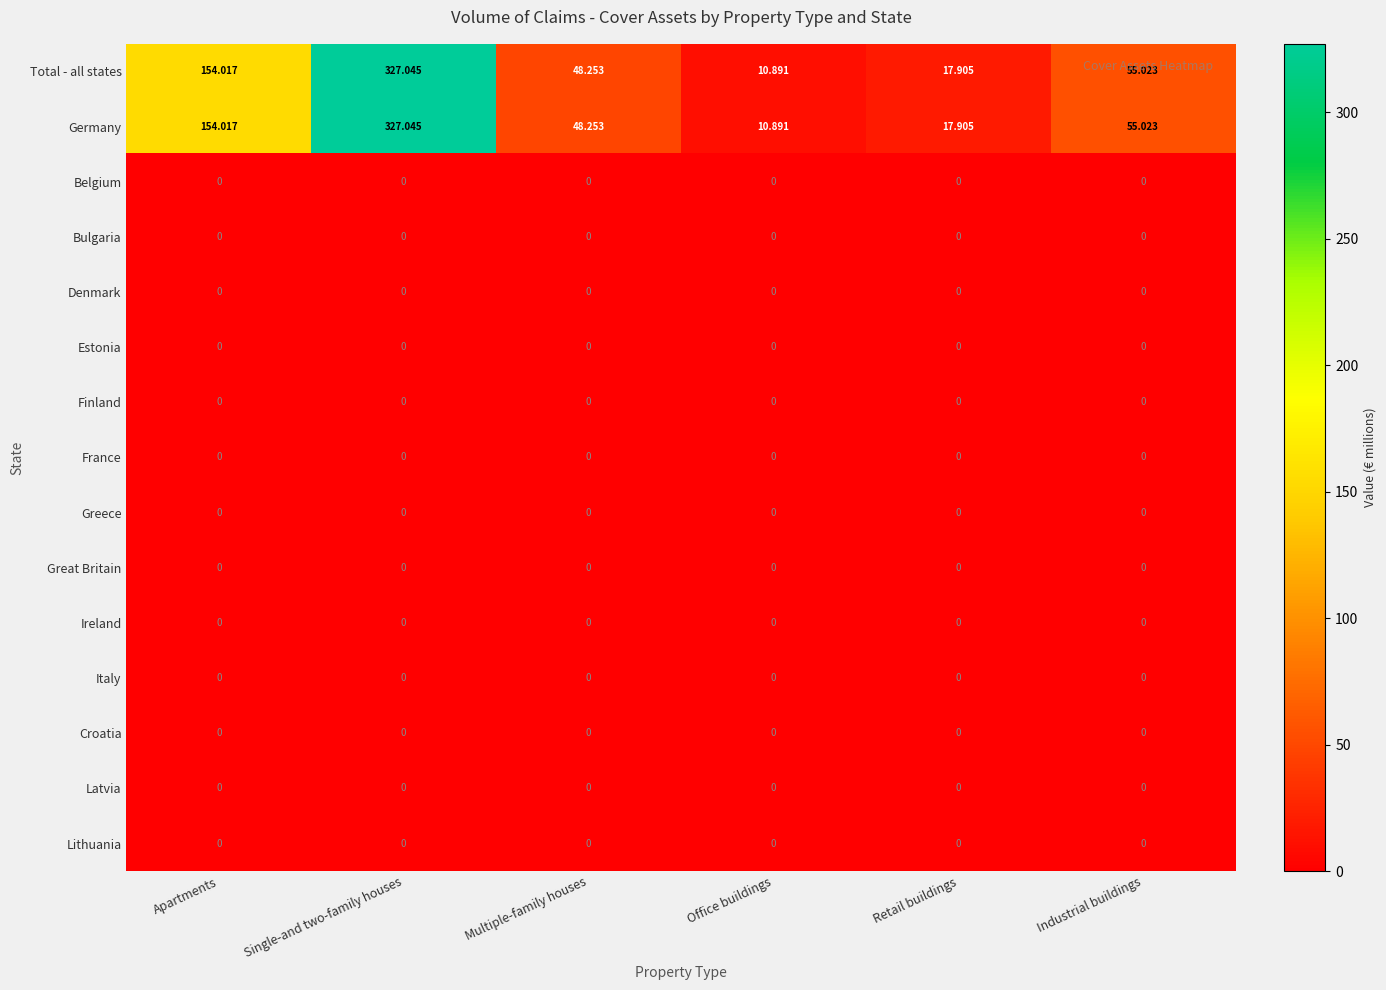

List the labels in order of Germany value, smallest first.

Office buildings, Retail buildings, Multiple-family houses, Industrial buildings, Apartments, Single-and two-family houses